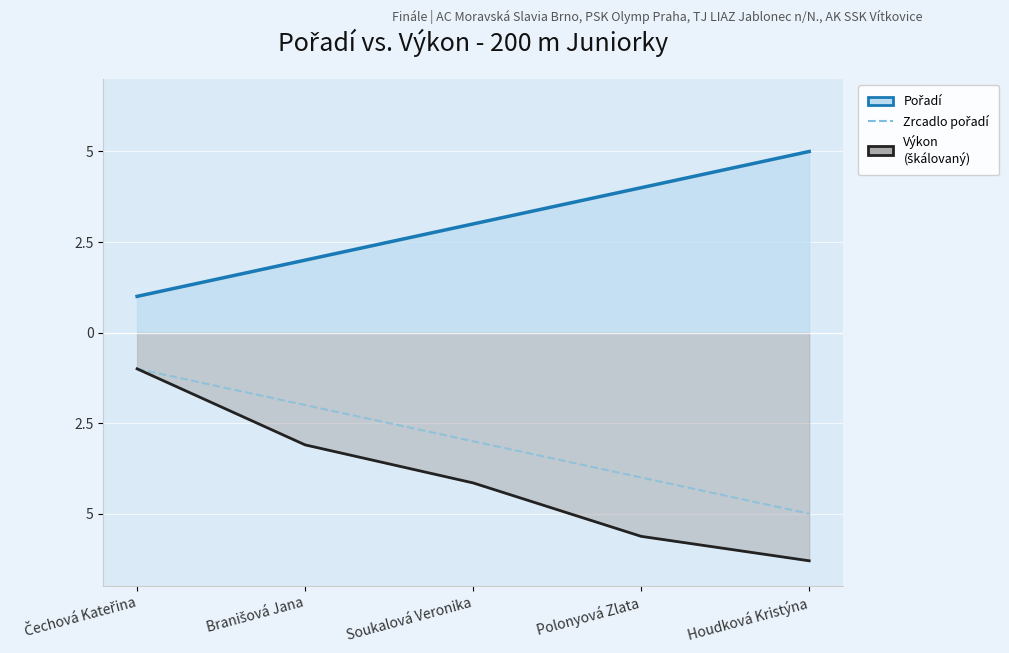

What position from the left is Branišová Jana?

2